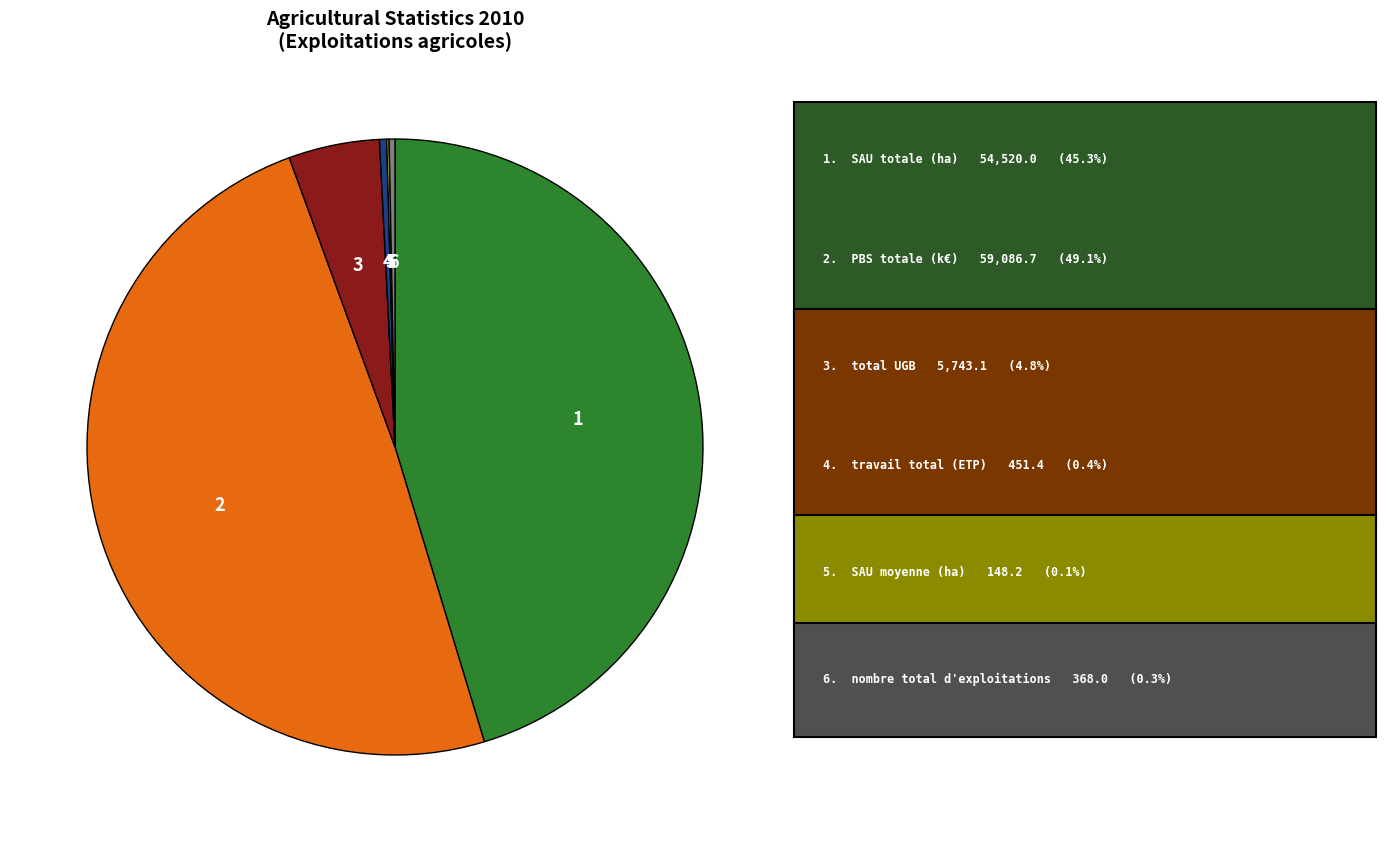

Is there any slice that represents more than half of the pie?

No